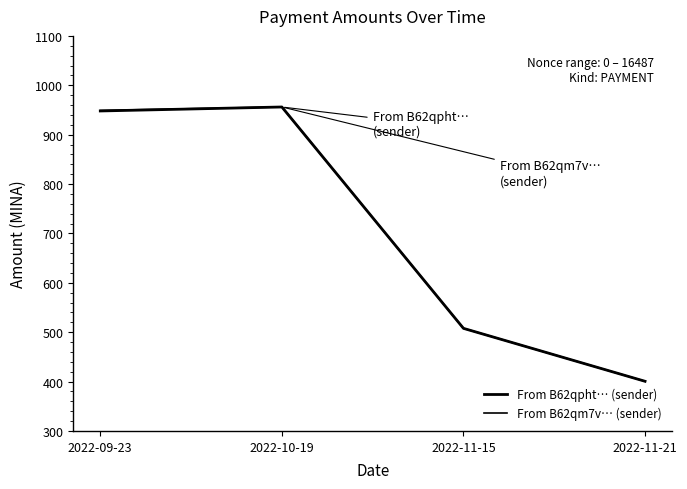

How many lines are shown in the chart?

2